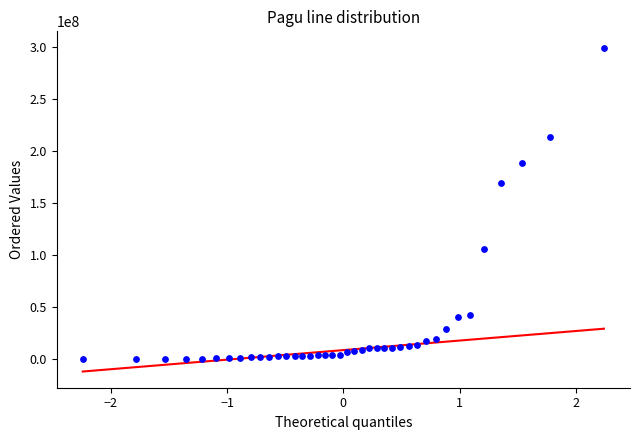

What Y value in the scatter plot is closest to 149935000?

169315000